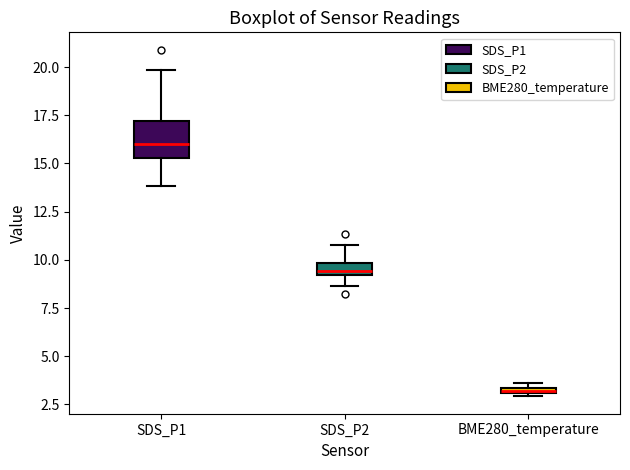

Where does the lower whisker of the box for SDS_P2 end on the y-axis? The values are not printed on the chart, so give them approximately, as read against the axis.

8.5